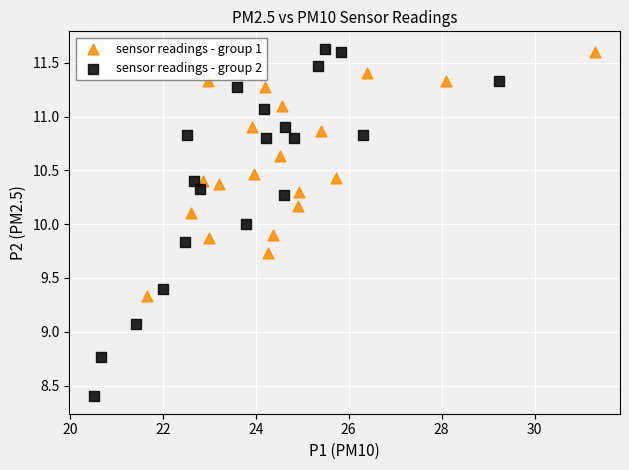

Which series contains the lowest Y value?

sensor readings - group 2